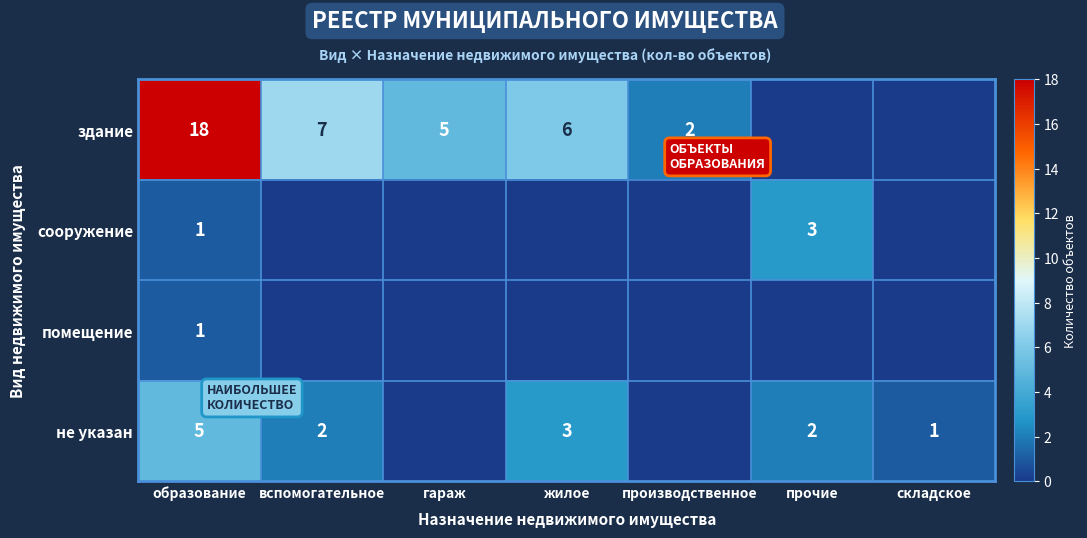

What is the difference between the maximum and minimum values in the сооружение series?

3